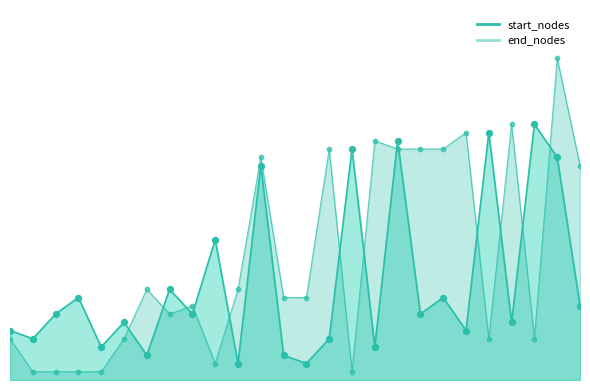

Which series reaches the minimum Y coordinate?

end_nodes_line